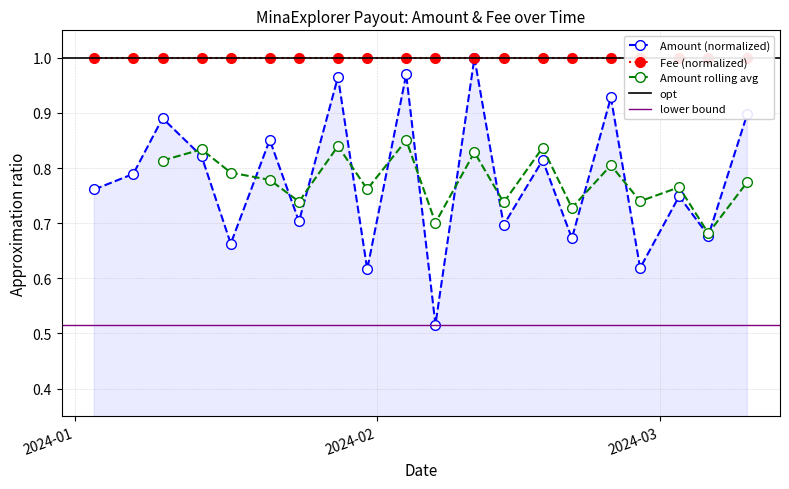

Which label corresponds to the smallest value in the chart?

2024-02-07